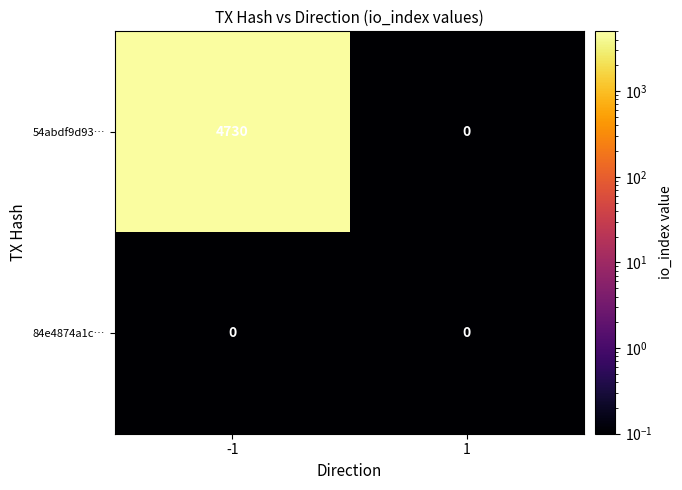

What is the difference between the highest and lowest values at -1?

4730